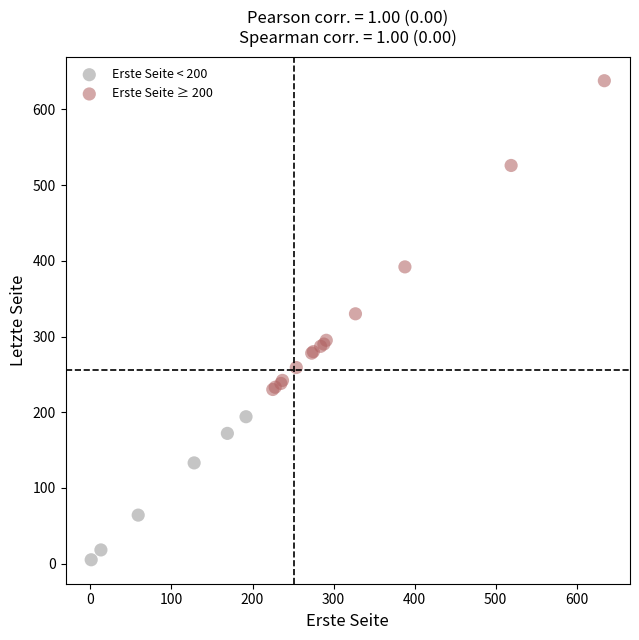

Which series reaches the maximum Y coordinate?

Erste Seite ≥ 200